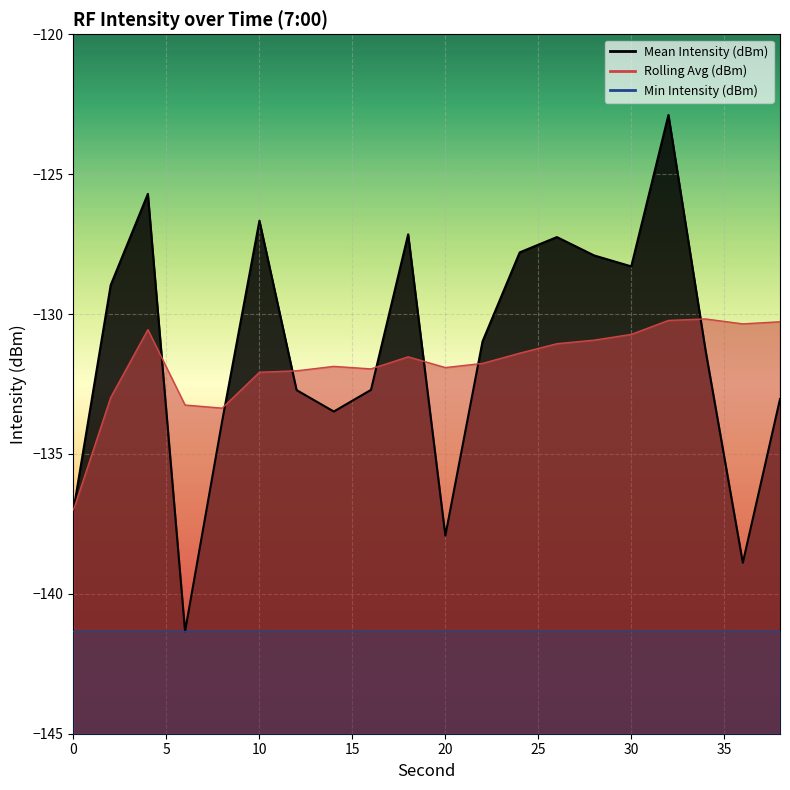

How many categories are shown in the chart?

20